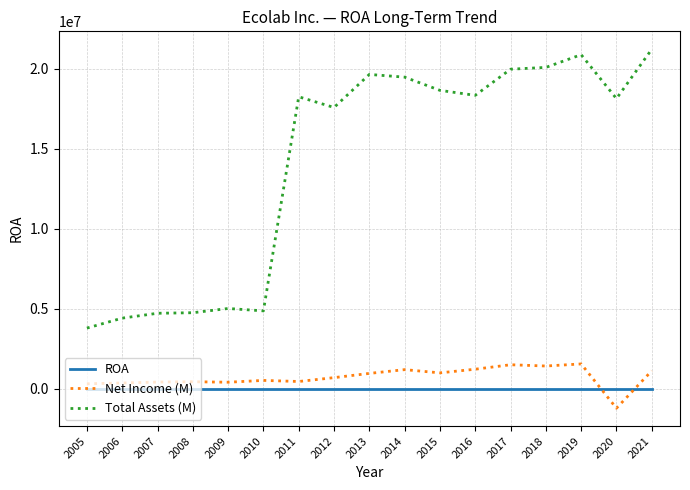

What is the lowest value of the Total Assets (M) series?

3796628.0